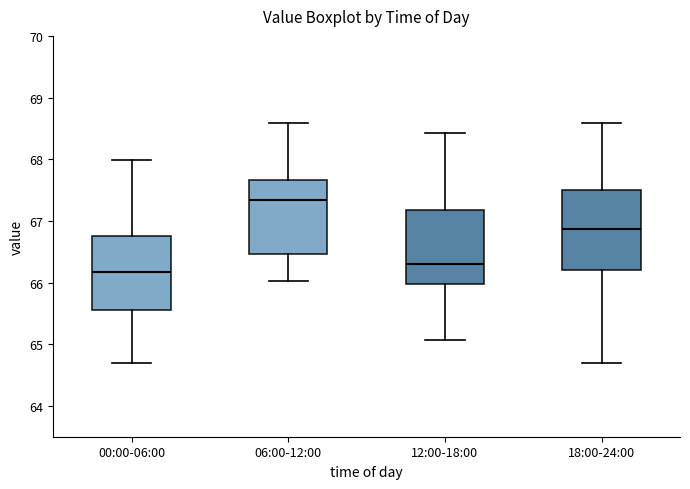

Where does the lower whisker of the box for 18:00-24:00 end on the y-axis? The values are not printed on the chart, so give them approximately, as read against the axis.

64.7